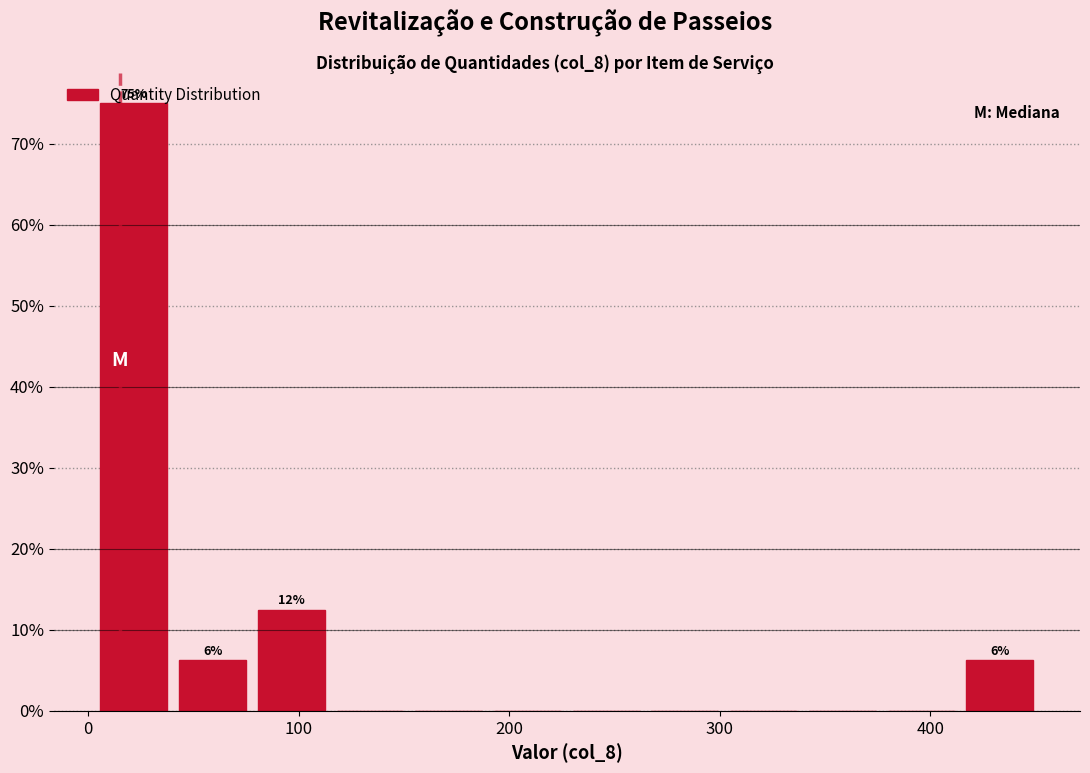

Around what value on the x-axis is the tallest bar? Give the approximate position of its centre, as read against the axis.

20